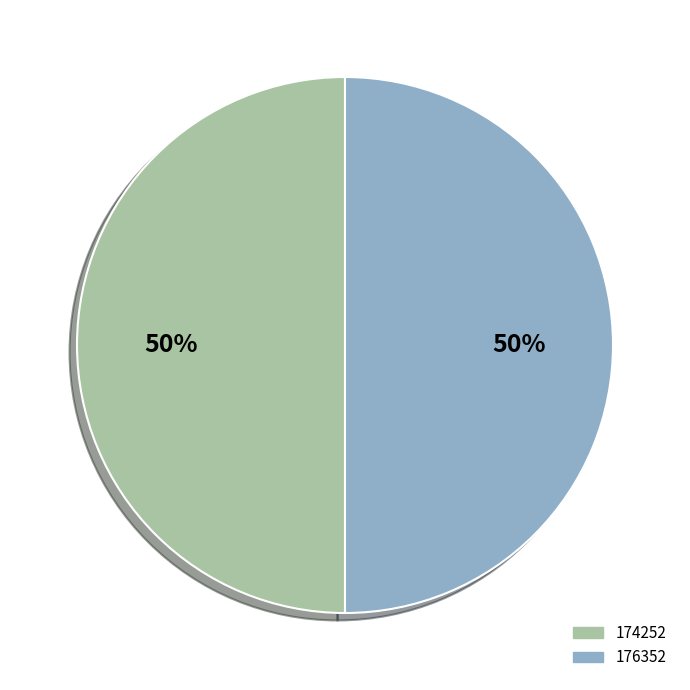

How many slices are in this pie chart?

2